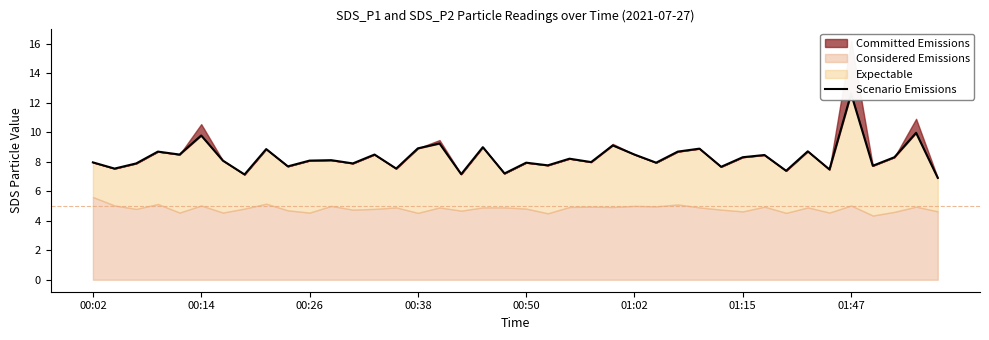

True or false: the data shows 10.6 at 00:14.

False